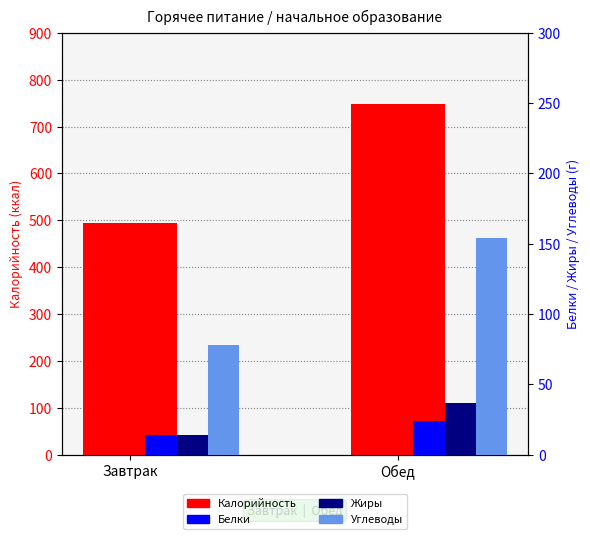

What are all the series names shown in the legend?

Калорийность, Белки, Жиры, Углеводы